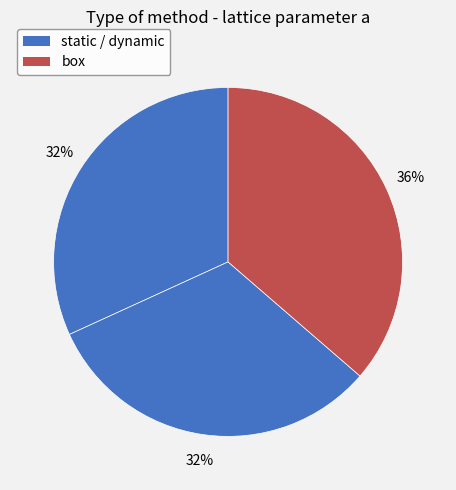

Count the number of slices in the pie.

3